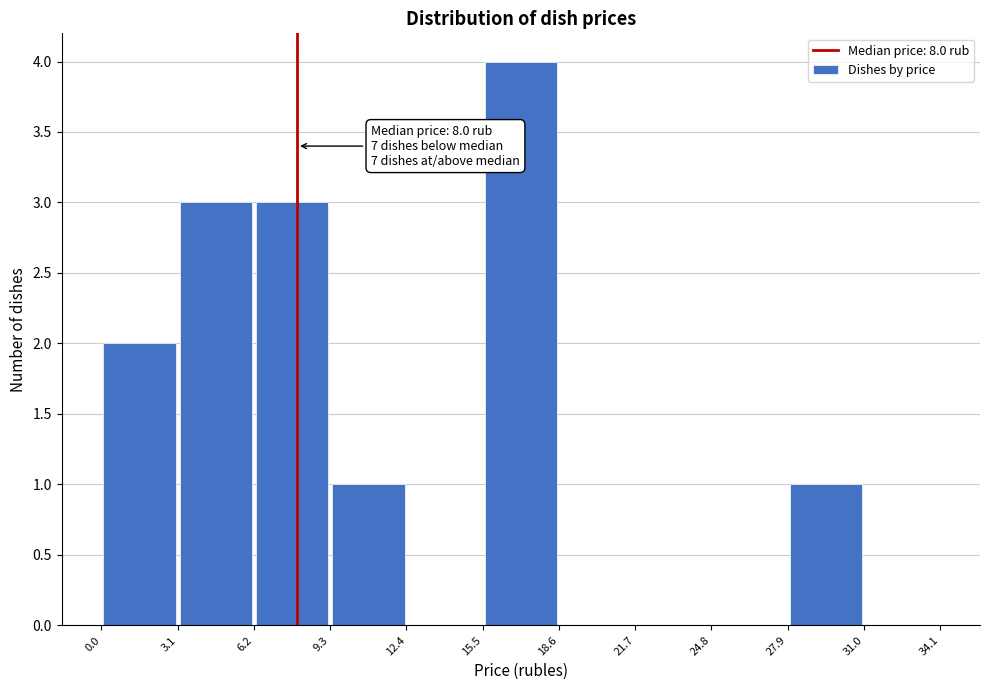

Which range on the x-axis has the tallest bar?

15.5 to 18.6